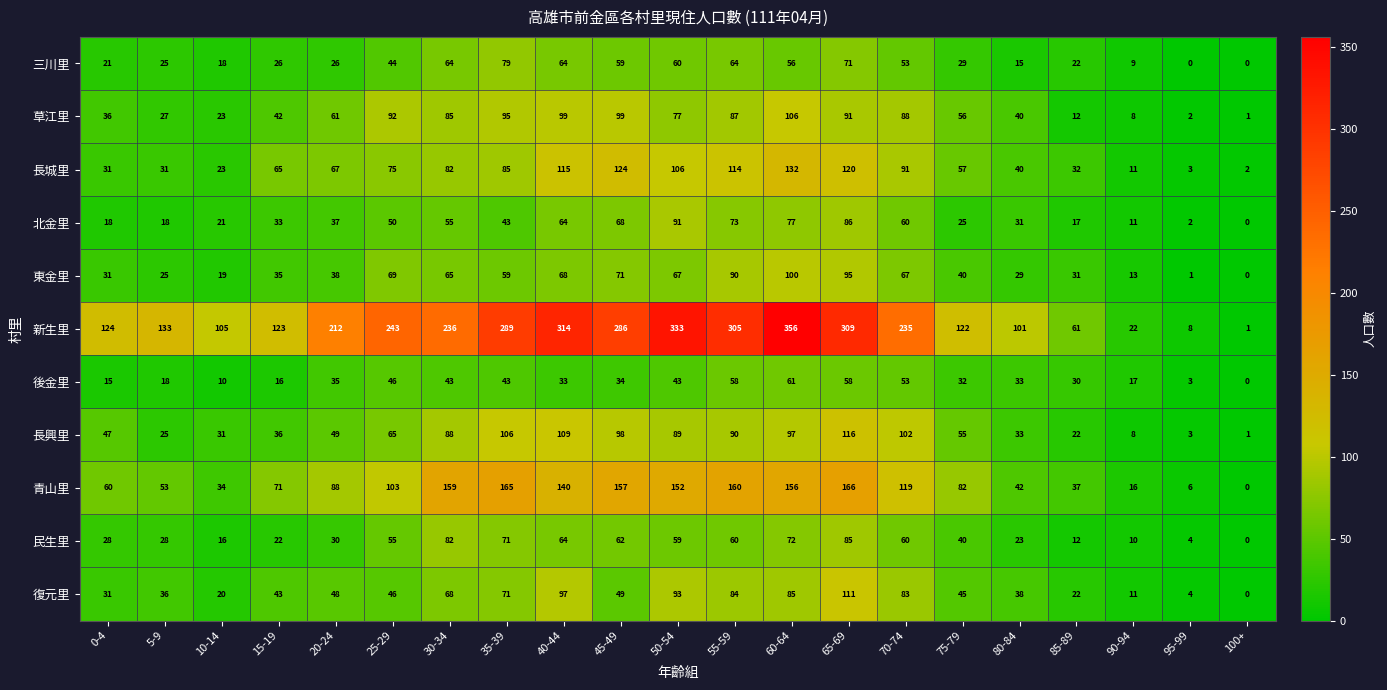

At which category does the chart reach its peak across all series?

60-64